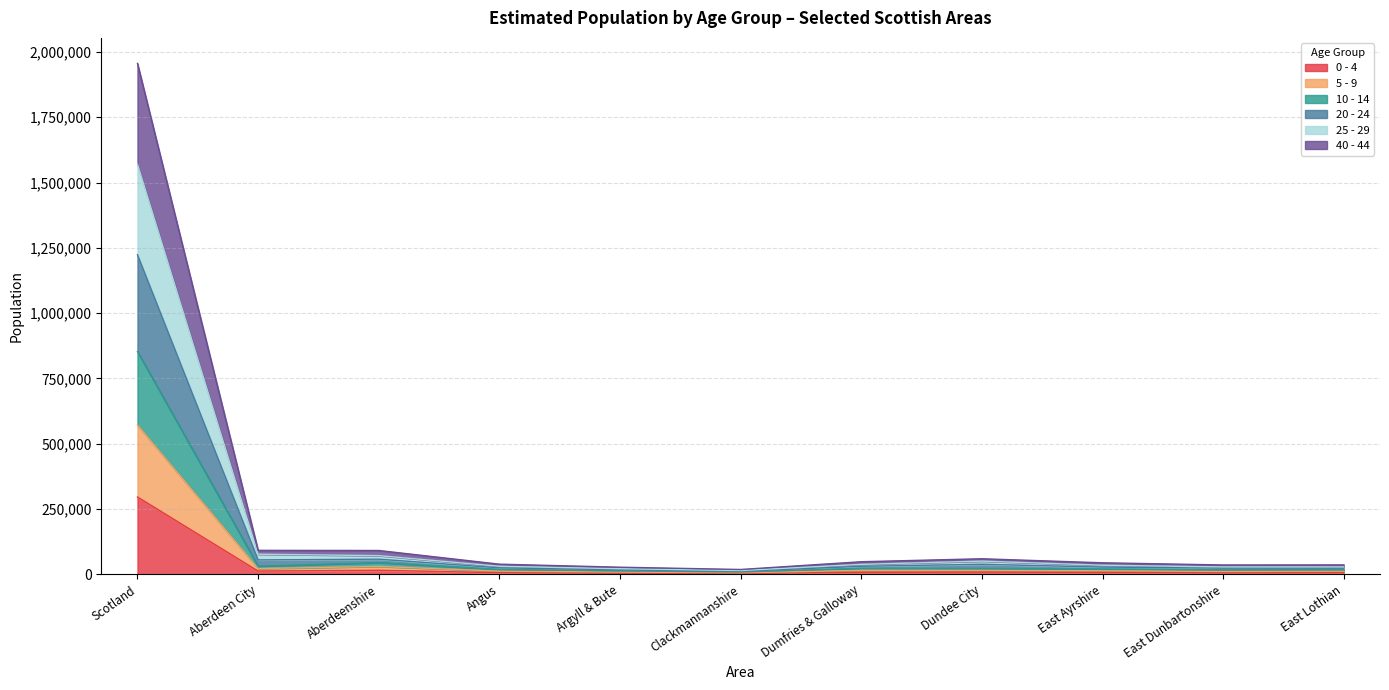

What is the total value across all series at Scotland?

1956158